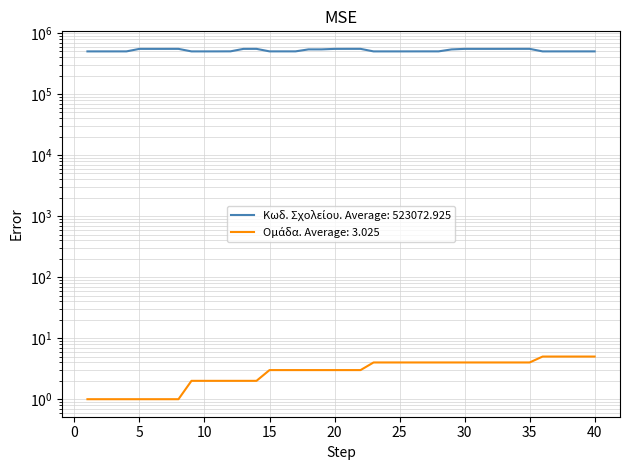

At how many categories does at least one series exceed 331762?

40